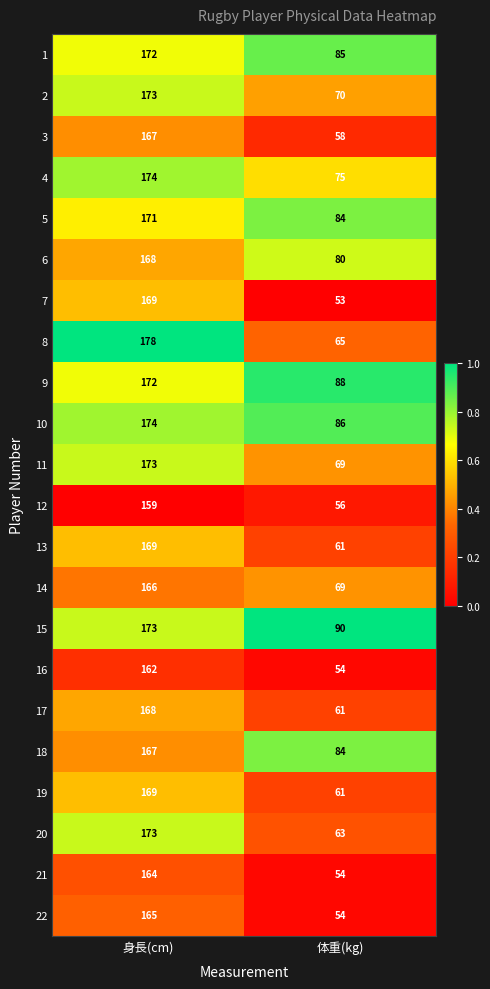

The 17 series shows 61 at 体重(kg). True or false?

True